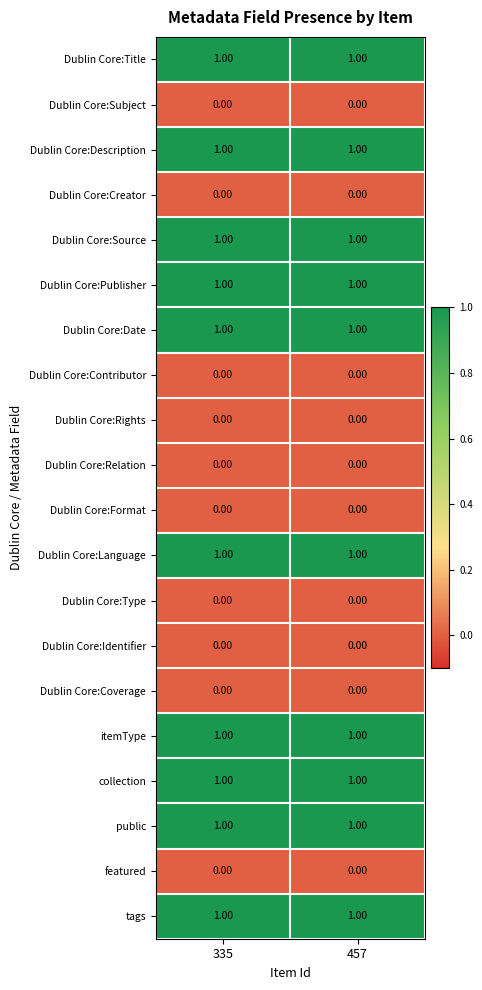

Is the value of Dublin Core:Rights at 335 greater than the value of Dublin Core:Title at 457?

No